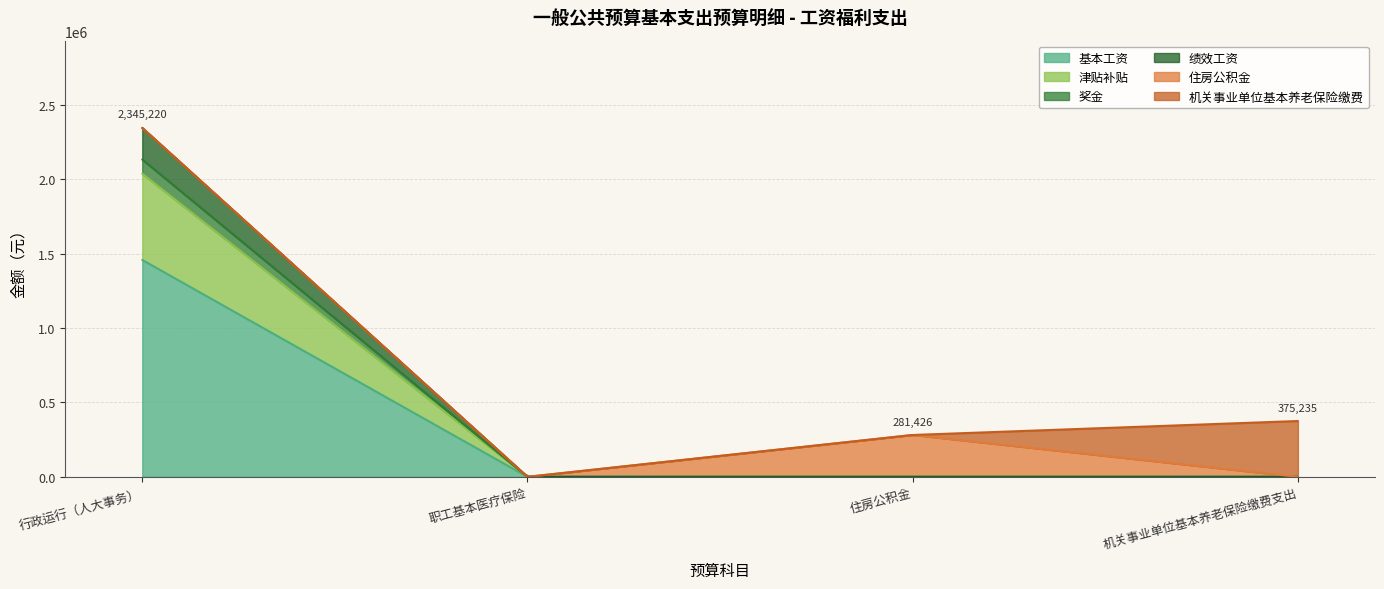

List the labels in order of 机关事业单位基本养老保险缴费 value, smallest first.

行政运行（人大事务）, 职工基本医疗保险, 住房公积金, 机关事业单位基本养老保险缴费支出